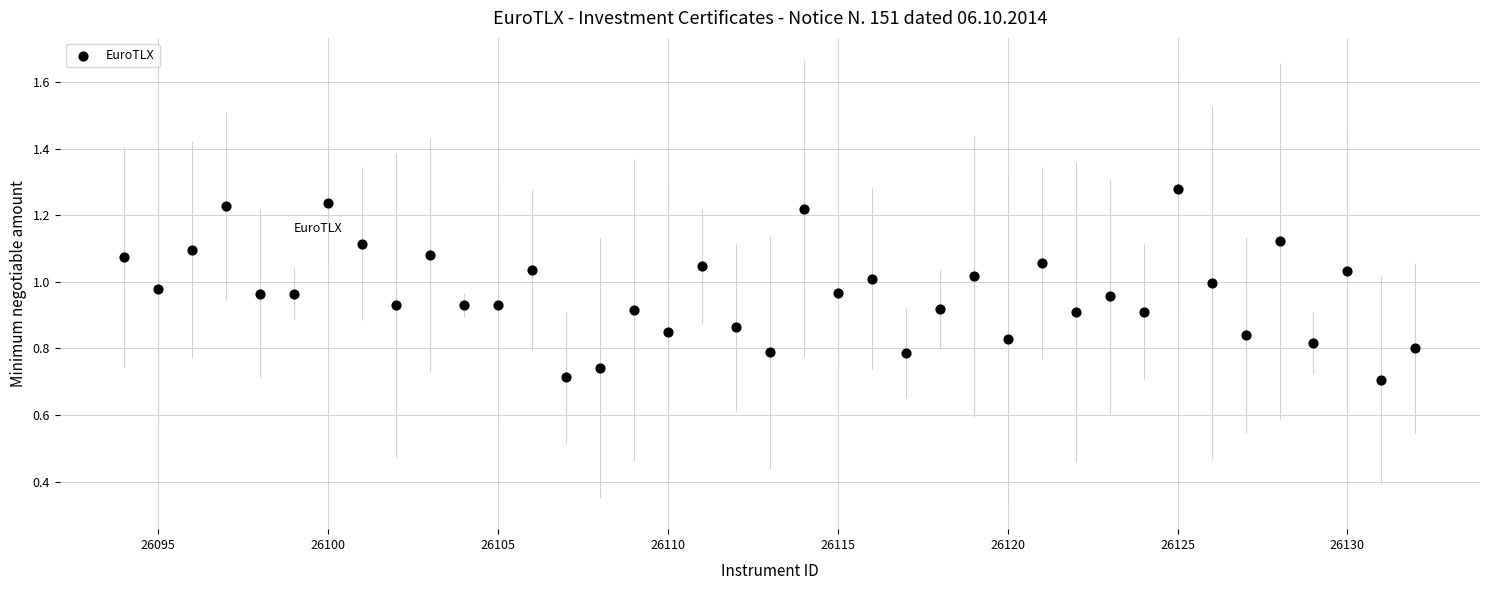

What is the range of Y values (max minus min)?

0.6